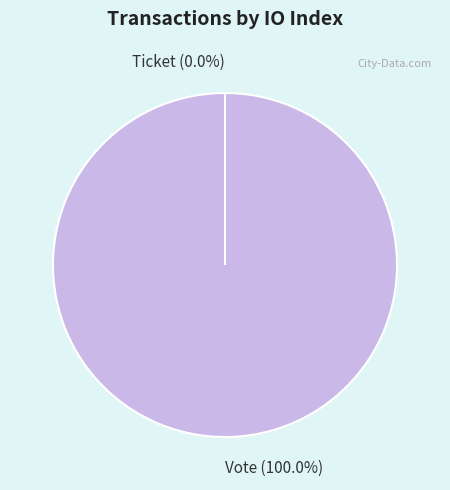

To the nearest percent, what is the average slice percentage?

50%